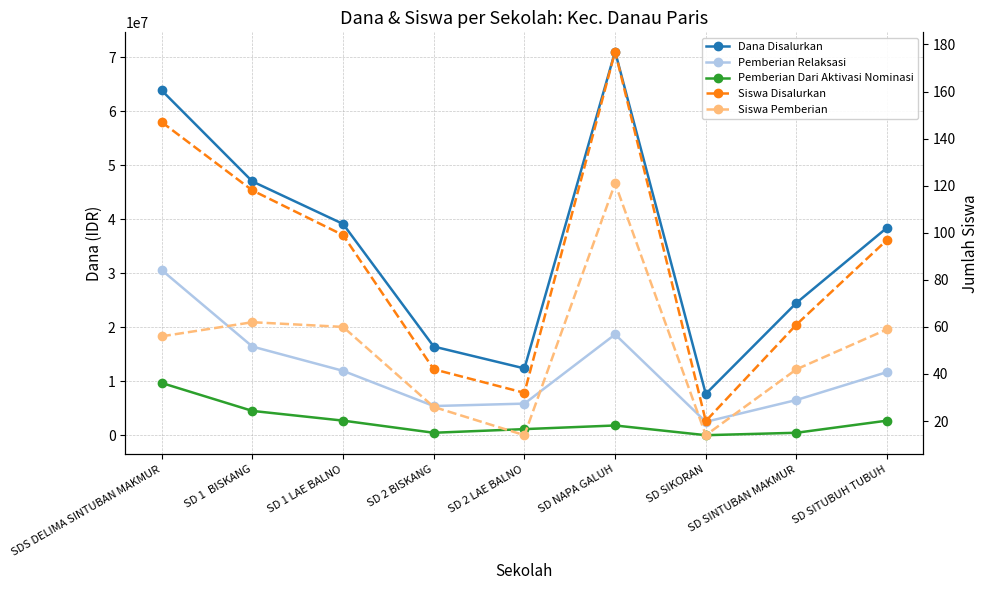

Which series changed the most between SD NAPA GALUH and SD SITUBUH TUBUH?

Dana Disalurkan